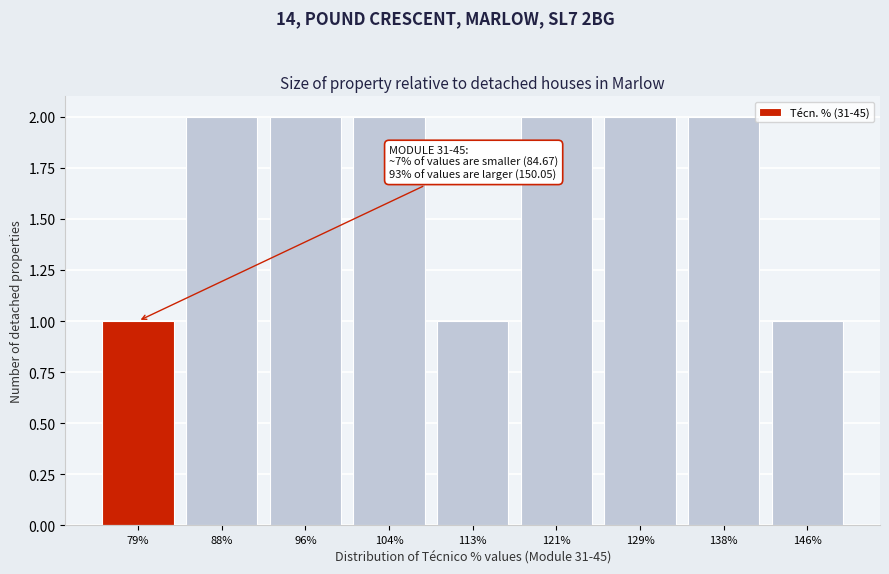

Reading left to right, list all the values displayed in this chart.

79%=1	88%=2	96%=2	104%=2	113%=1	121%=2	129%=2	138%=2	146%=1